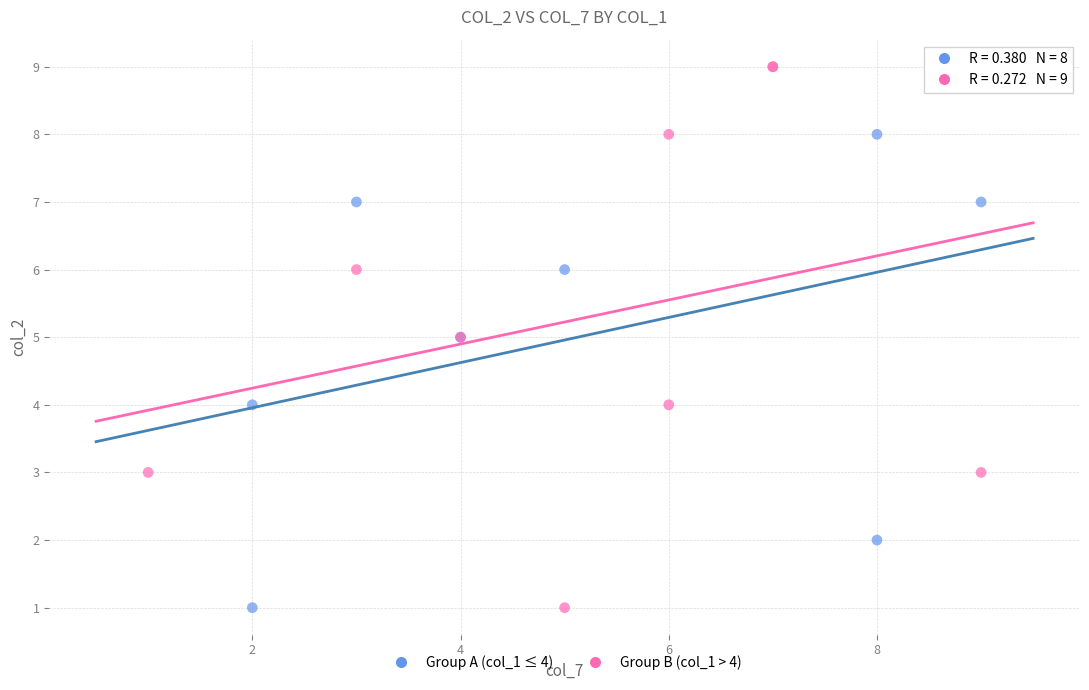

Which series contains the highest Y value?

Group B (col_1 > 4)